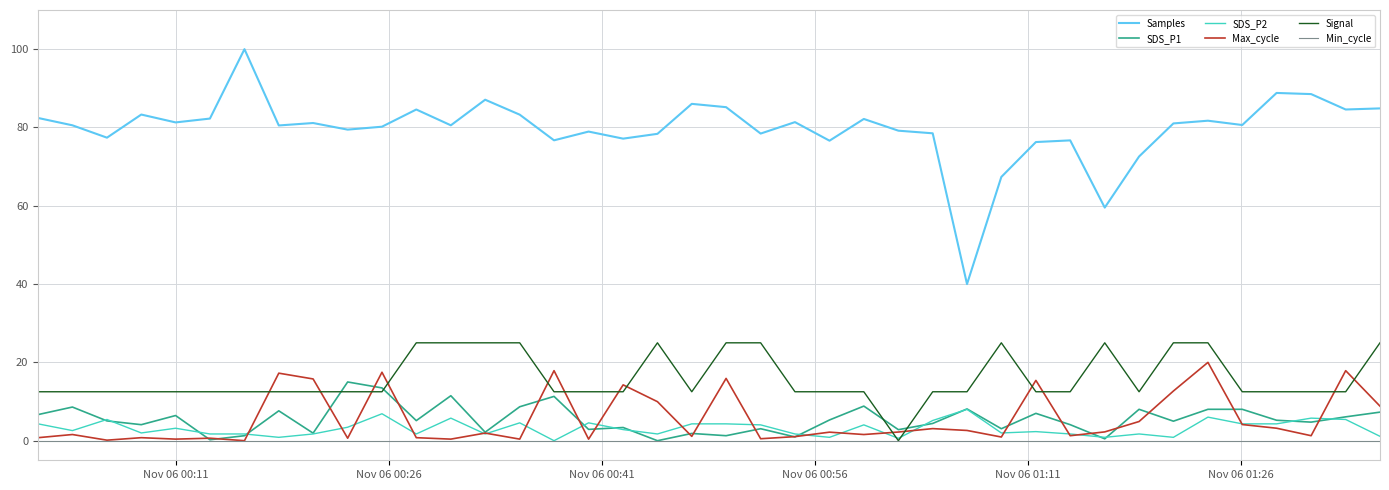

Which series has the largest total across all categories?

Samples